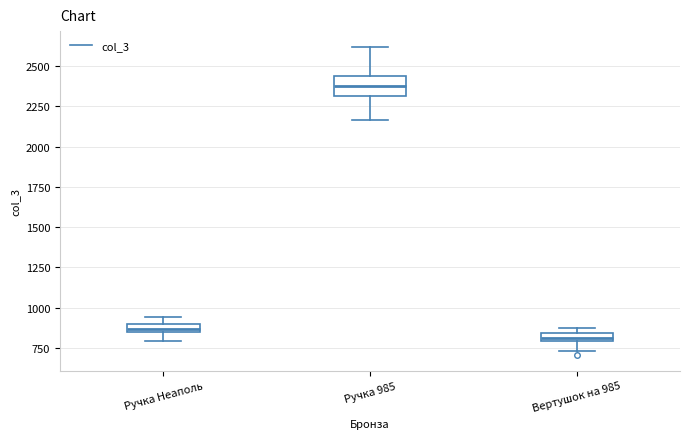

Comparing the boxes themselves (not the whiskers), which one is the tallest?

Ручка 985